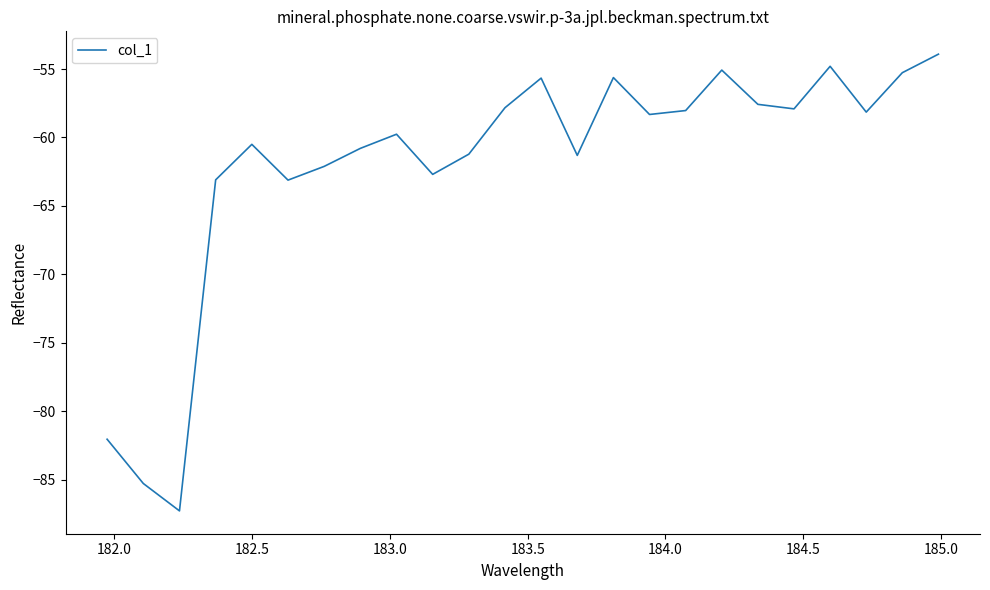

What is the minimum value shown in the chart?

-87.3